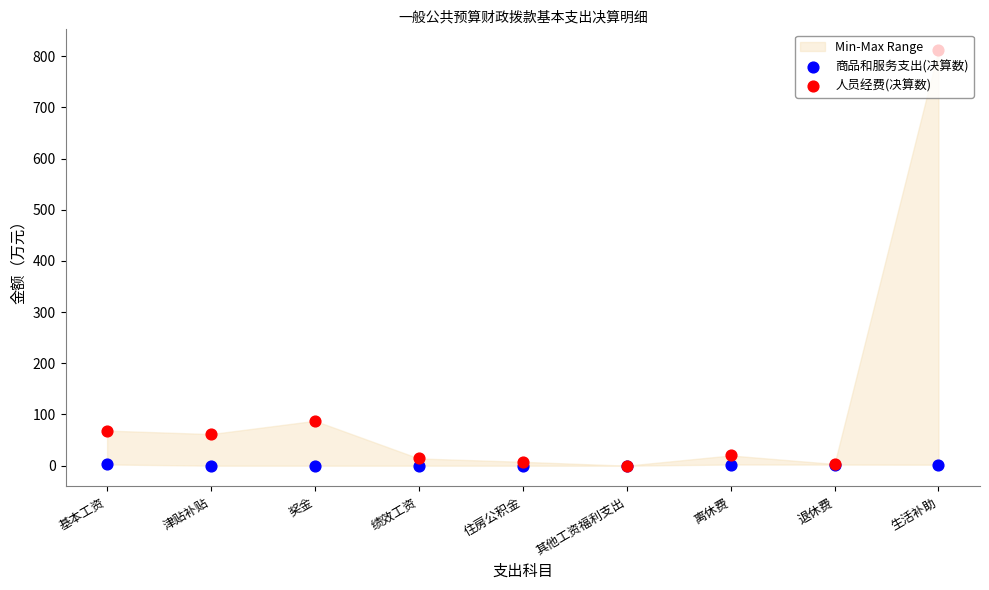

Which series has the largest Y range (max minus min)?

人员经费(决算数)